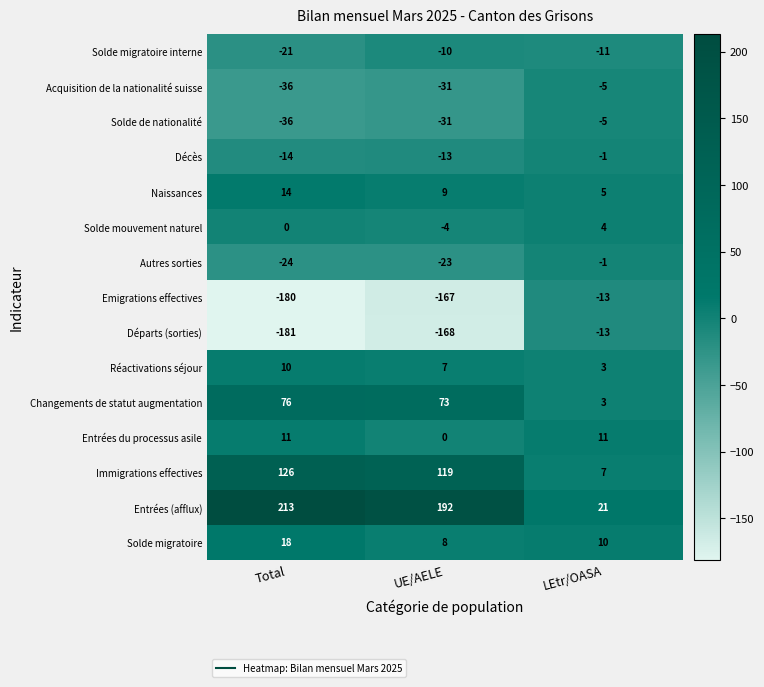

Which label corresponds to the largest value in the chart?

Total